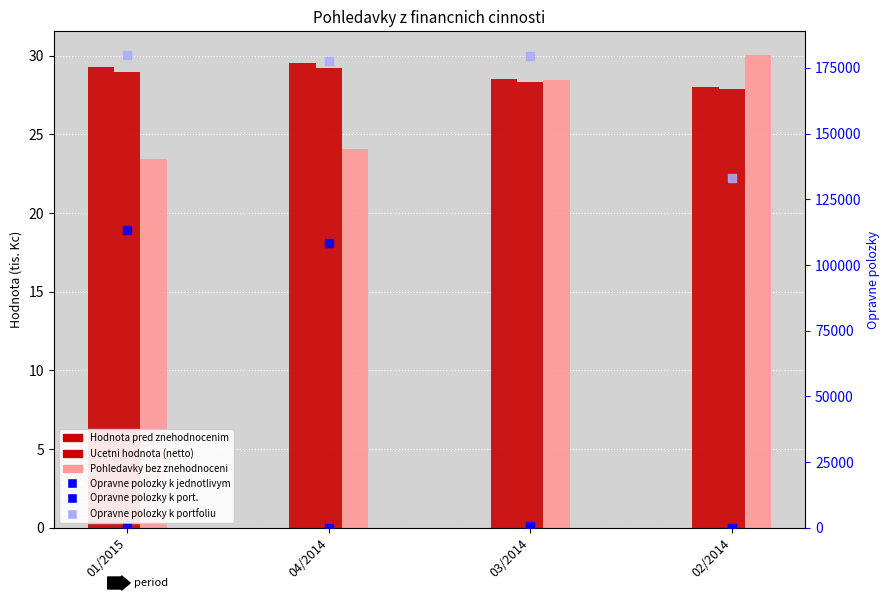

What is the total value across all series at 03/2014?

180349.8